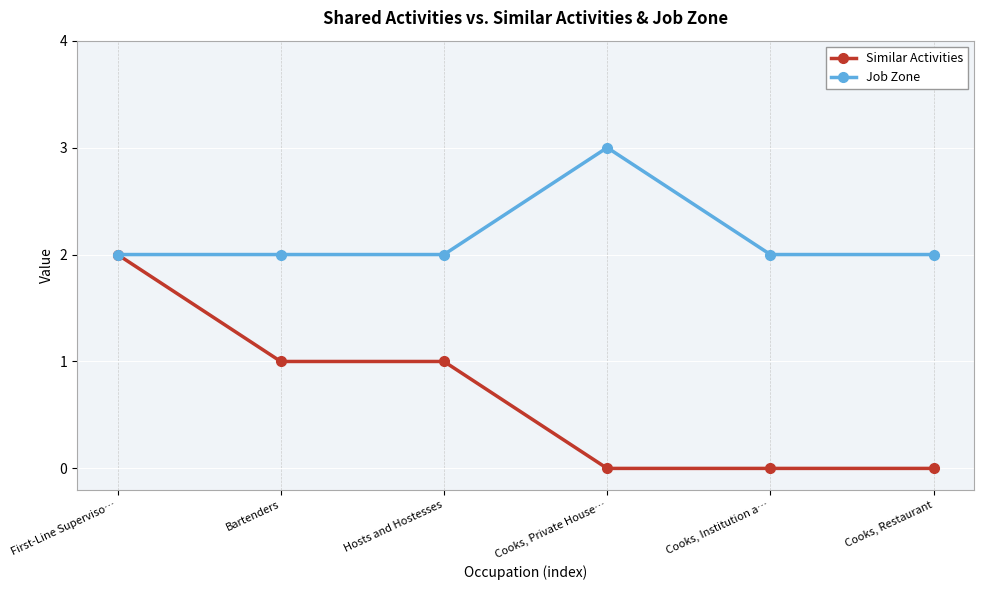

True or false: Similar Activities has a value of 0 at Cooks, Restaurant.

True